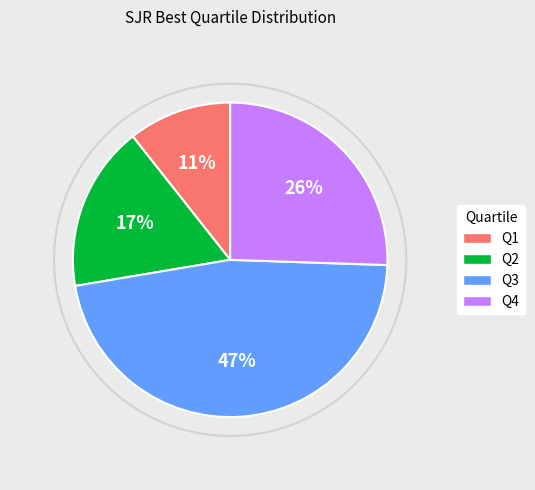

Rank the categories by value from lowest to highest.

Q1, Q2, Q4, Q3